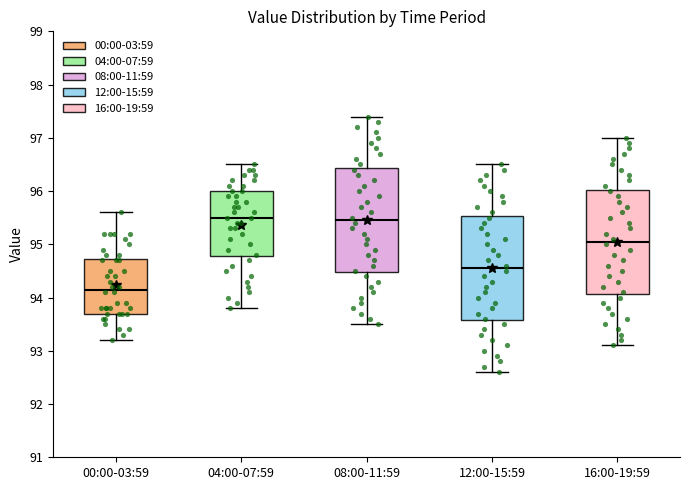

Reading left to right, transcribe this box plot: for each box, give where its median line is, the range the box spans, and where its two whiskers end, as read against the y-axis. The values are not printed on the chart, so give them approximately, as read against the axis.

00:00-03:59: median 94.2, box 93.7 to 94.7, whiskers 93.2 to 95.6
04:00-07:59: median 95.5, box 94.8 to 96.0, whiskers 93.8 to 96.5
08:00-11:59: median 95.5, box 94.5 to 96.4, whiskers 93.5 to 97.4
12:00-15:59: median 94.6, box 93.6 to 95.5, whiskers 92.6 to 96.5
16:00-19:59: median 95.1, box 94.1 to 96.0, whiskers 93.1 to 97.0